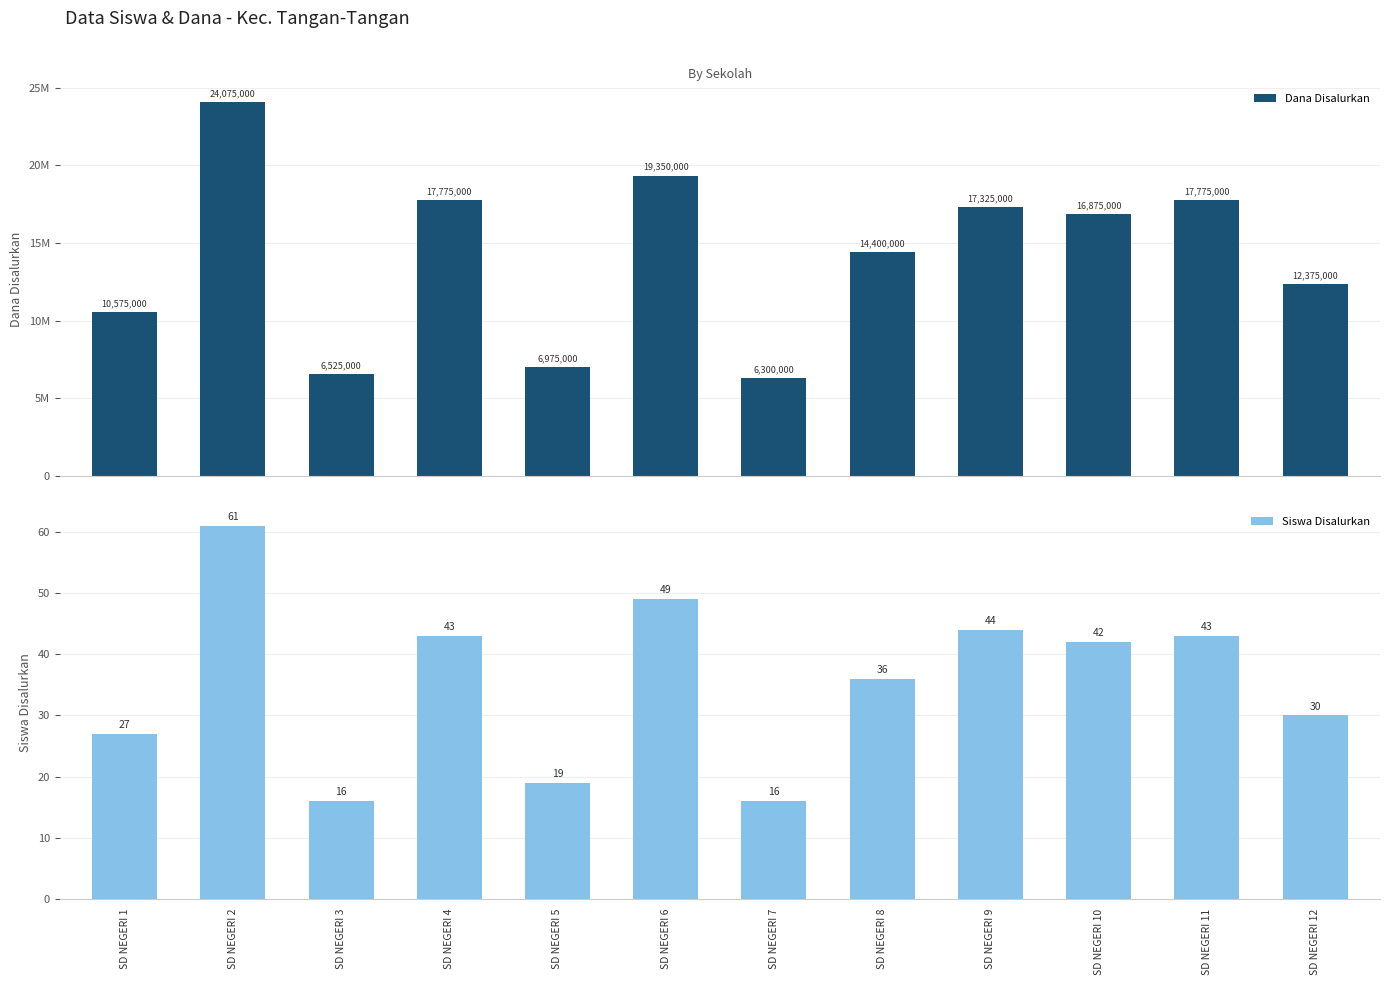

Between SD NEGERI 1 and SD NEGERI 3, which is larger?

SD NEGERI 1